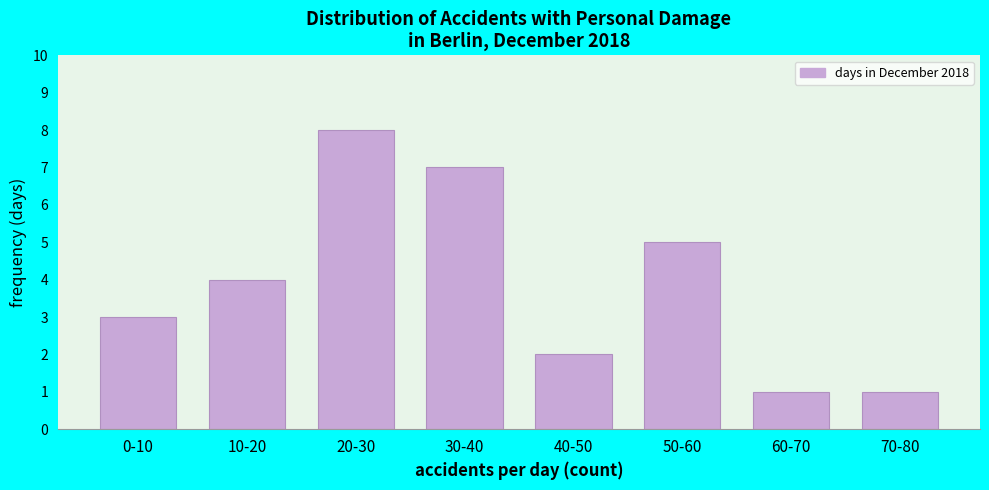

Reading left to right, what are all the values shown in this chart?

0-10=3	10-20=4	20-30=8	30-40=7	40-50=2	50-60=5	60-70=1	70-80=1